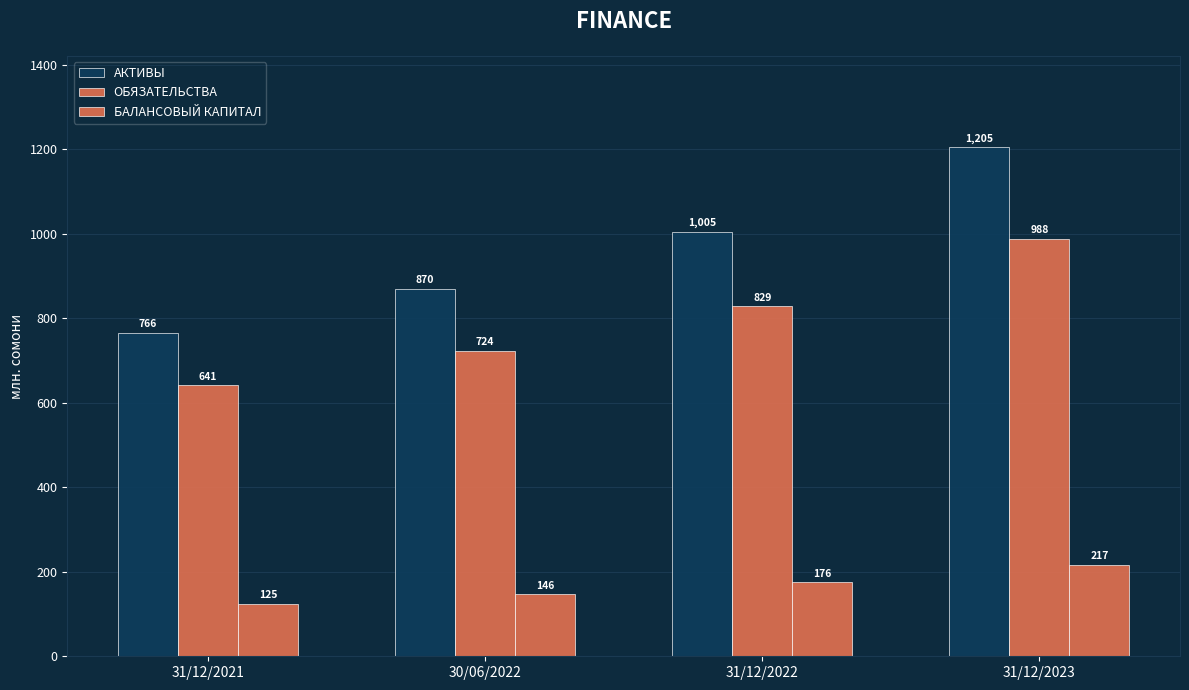

How many values in the ОБЯЗАТЕЛЬСТВА series exceed 829?

2